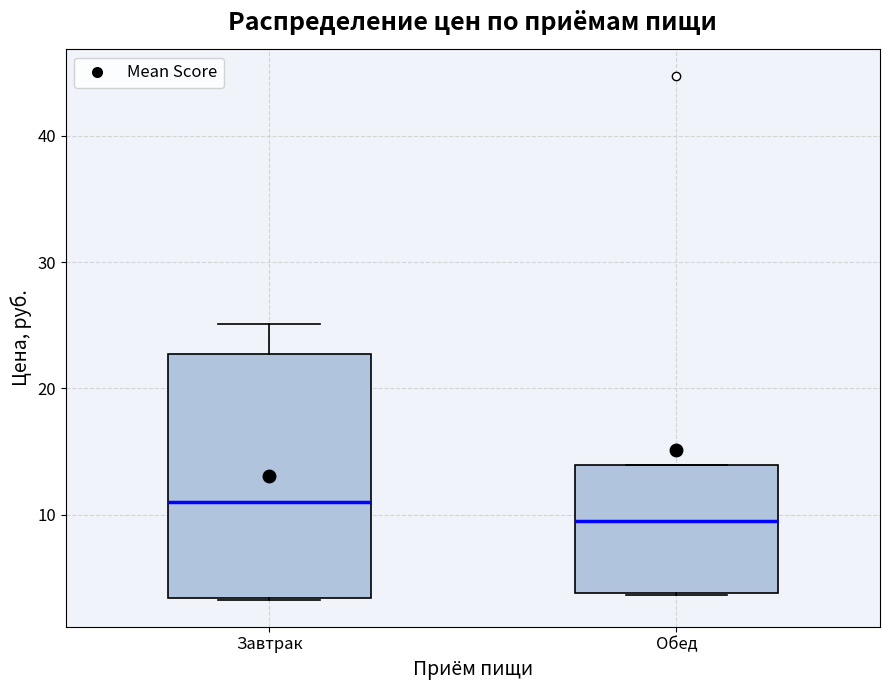

Comparing the boxes themselves (not the whiskers), which one is the tallest?

Завтрак